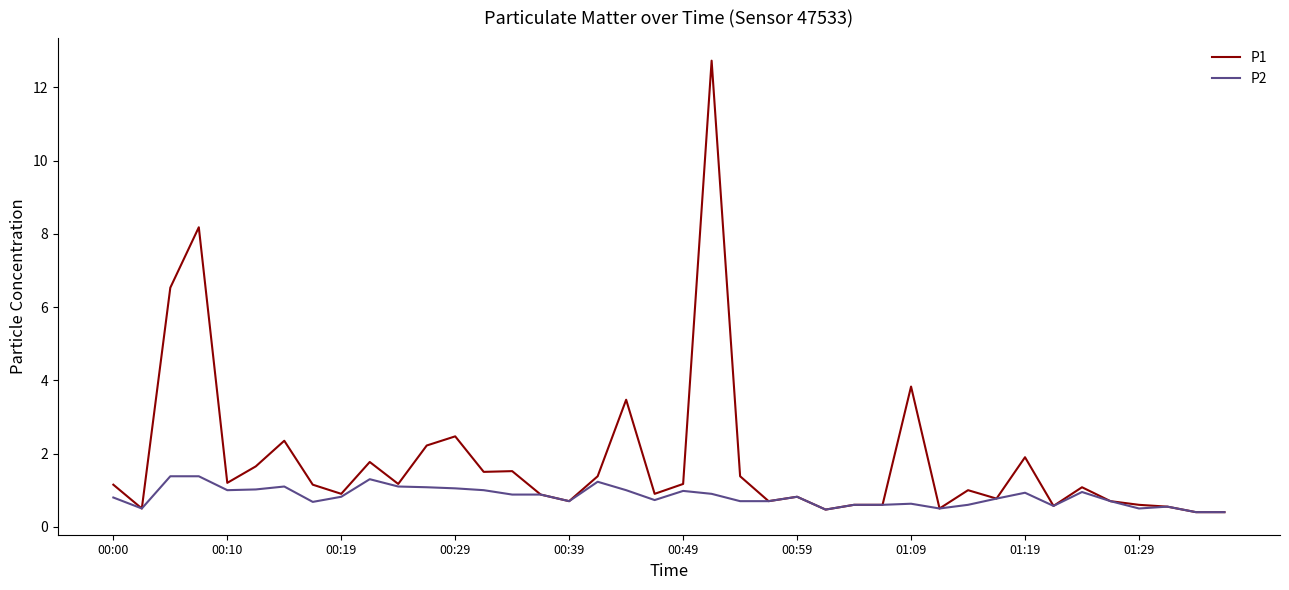

List the series in order of their overall mean, highest first.

P1, P2